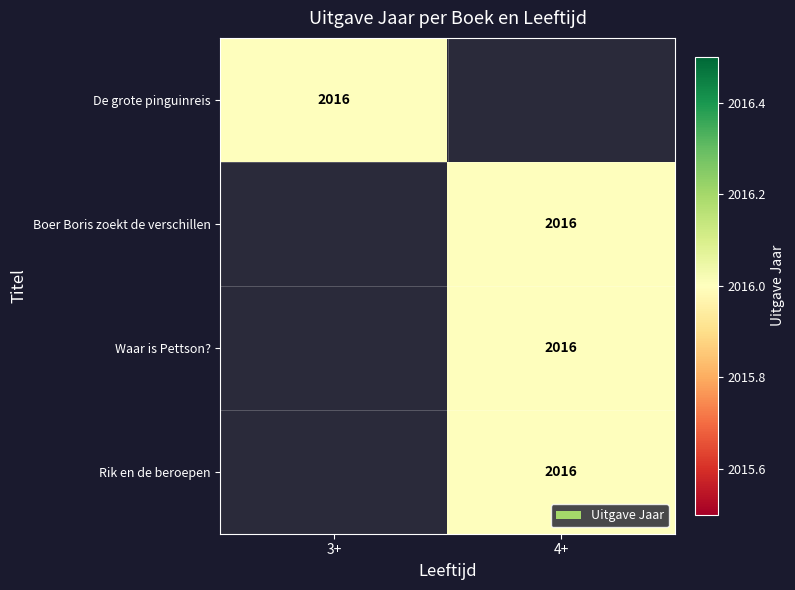

Is it true that De grote pinguinreis equals 3001 at 3+?

False